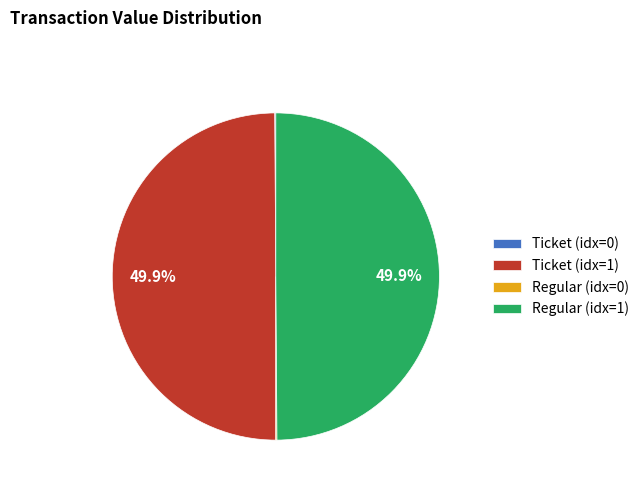

How much of the chart is everything except Ticket (idx=1)?

50.0%